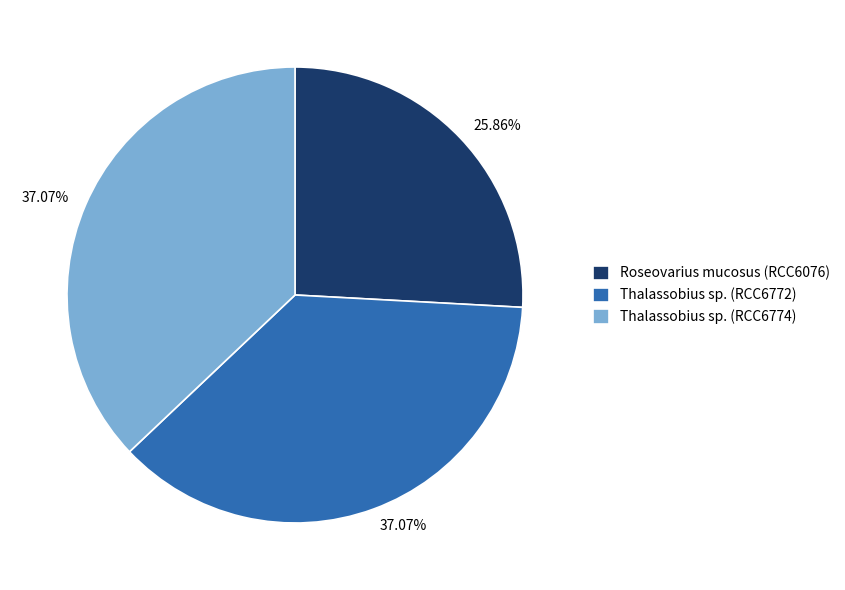

Between Thalassobius sp. (RCC6774) and Roseovarius mucosus (RCC6076), which is larger?

Thalassobius sp. (RCC6774)